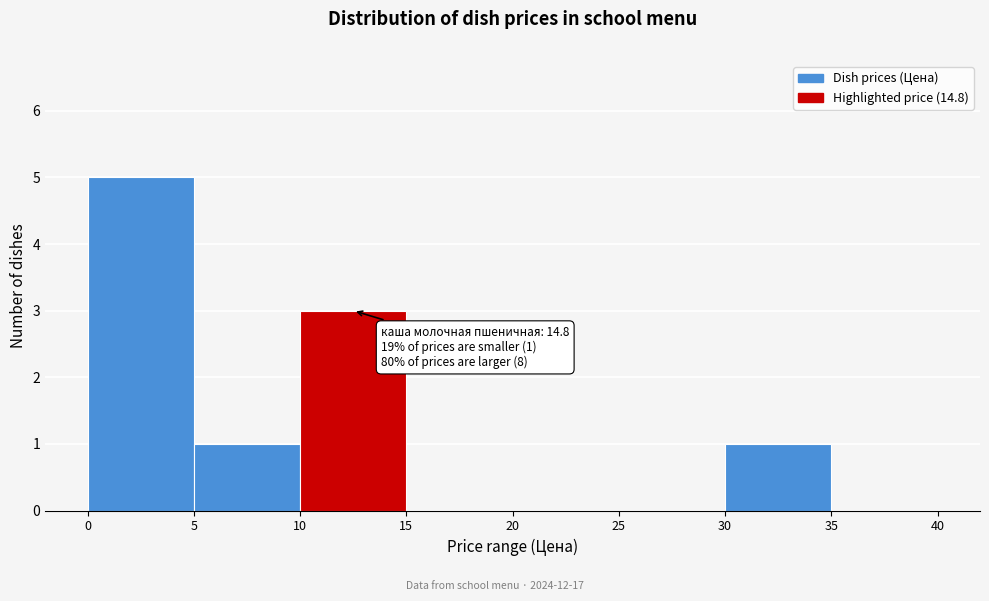

Over which range of the x-axis is the bar tallest?

0 to 5